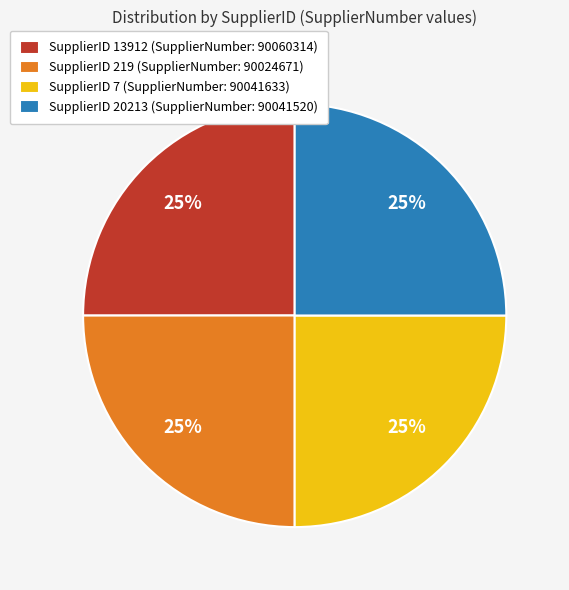

To the nearest percent, what is the average slice percentage?

25%